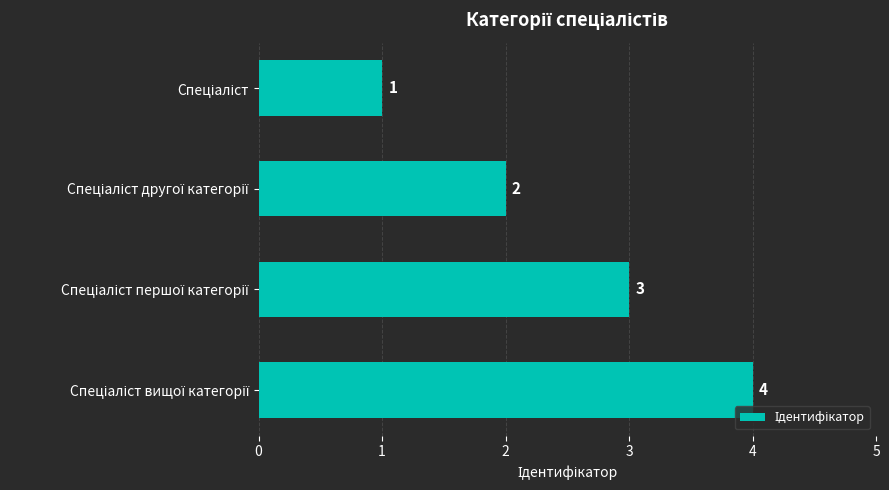

What is the sum of all values?

10